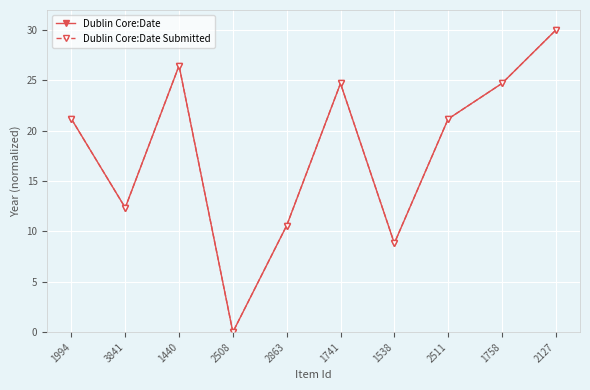

List the series in order of their peak value, highest first.

Dublin Core:Date, Dublin Core:Date Submitted